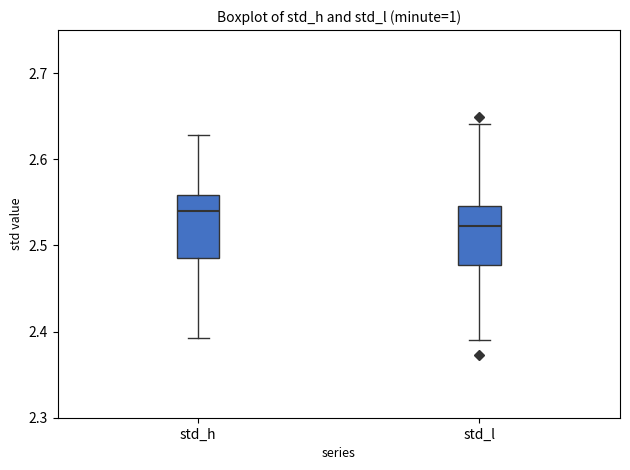

Which box's median line is the lowest?

std_l